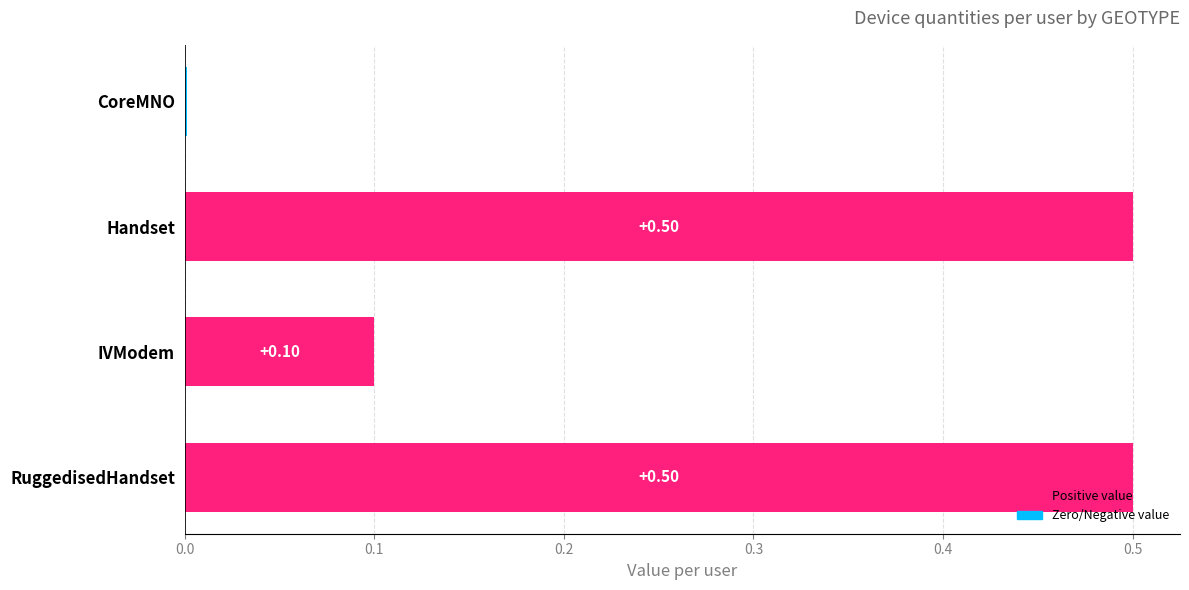

At 1, list the series in order from smallest to largest.

CoreMNO, IVModem, Handset, RuggedisedHandset